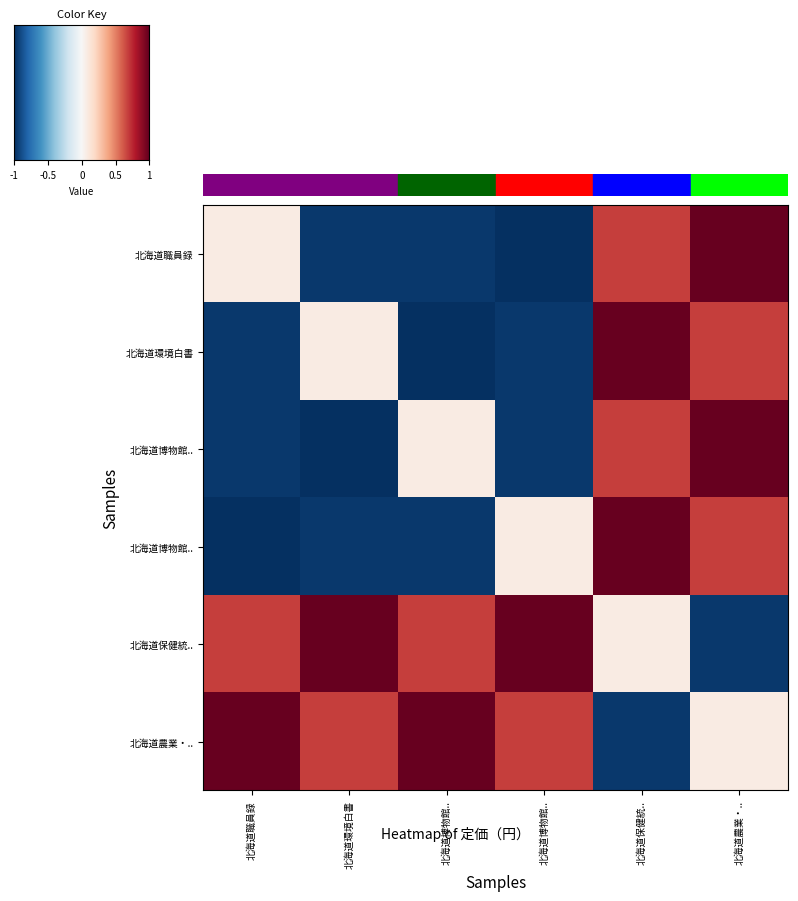

Is the value of 北海道農業・農村統計表 at 北海道保健統.. greater than the value of 北海道博物館アイヌ民族文化研究センター研究紀要 at 北海道環境白書?

Yes